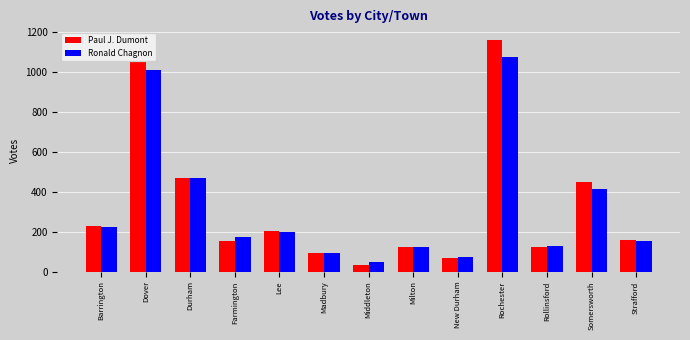

What is the label of the 3rd bar from the left?

Durham